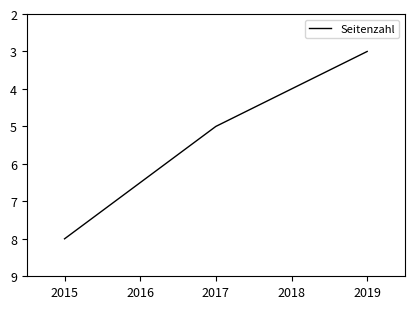

What is the difference between the maximum and minimum values?

5